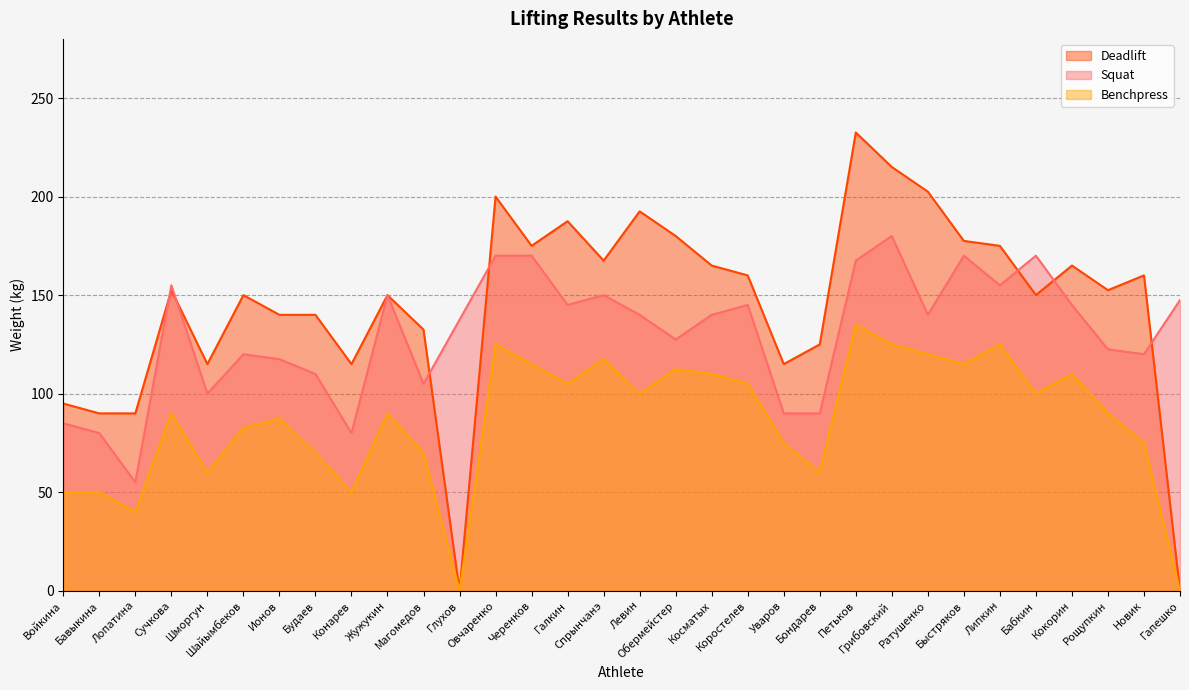

True or false: Deadlift and Benchpress cross at least once.

False